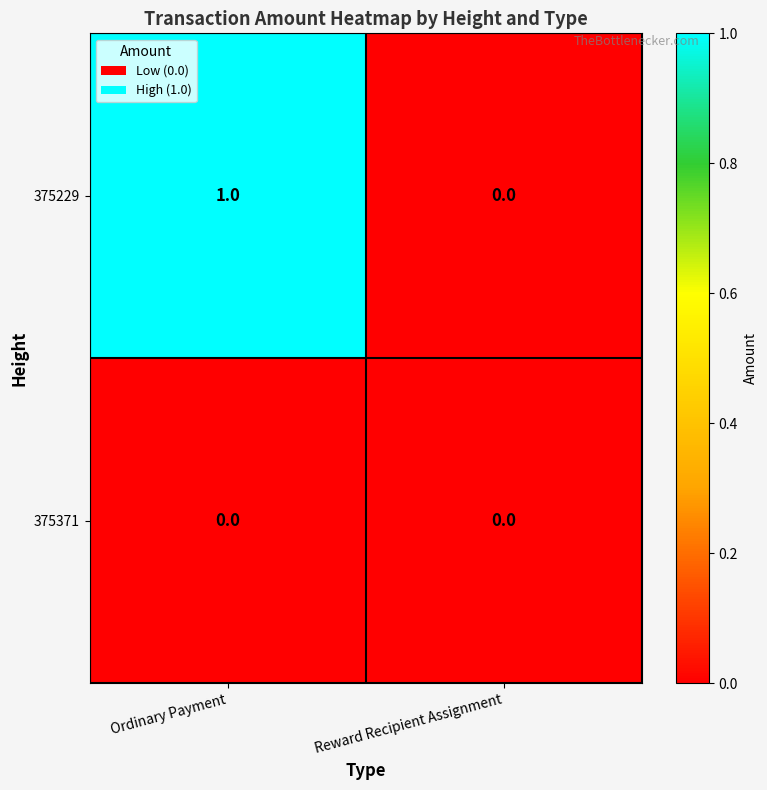

Which series has the largest range (max minus min)?

375229